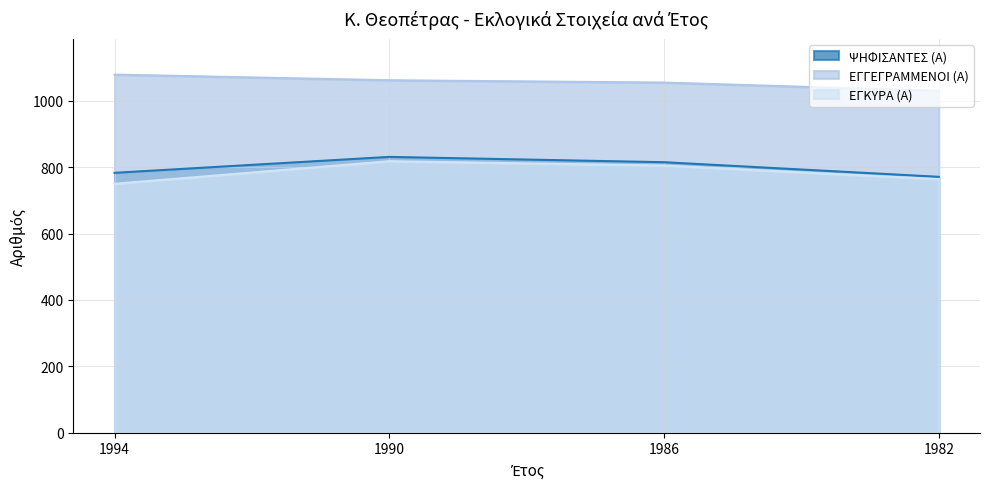

How many series are shown in this chart?

3